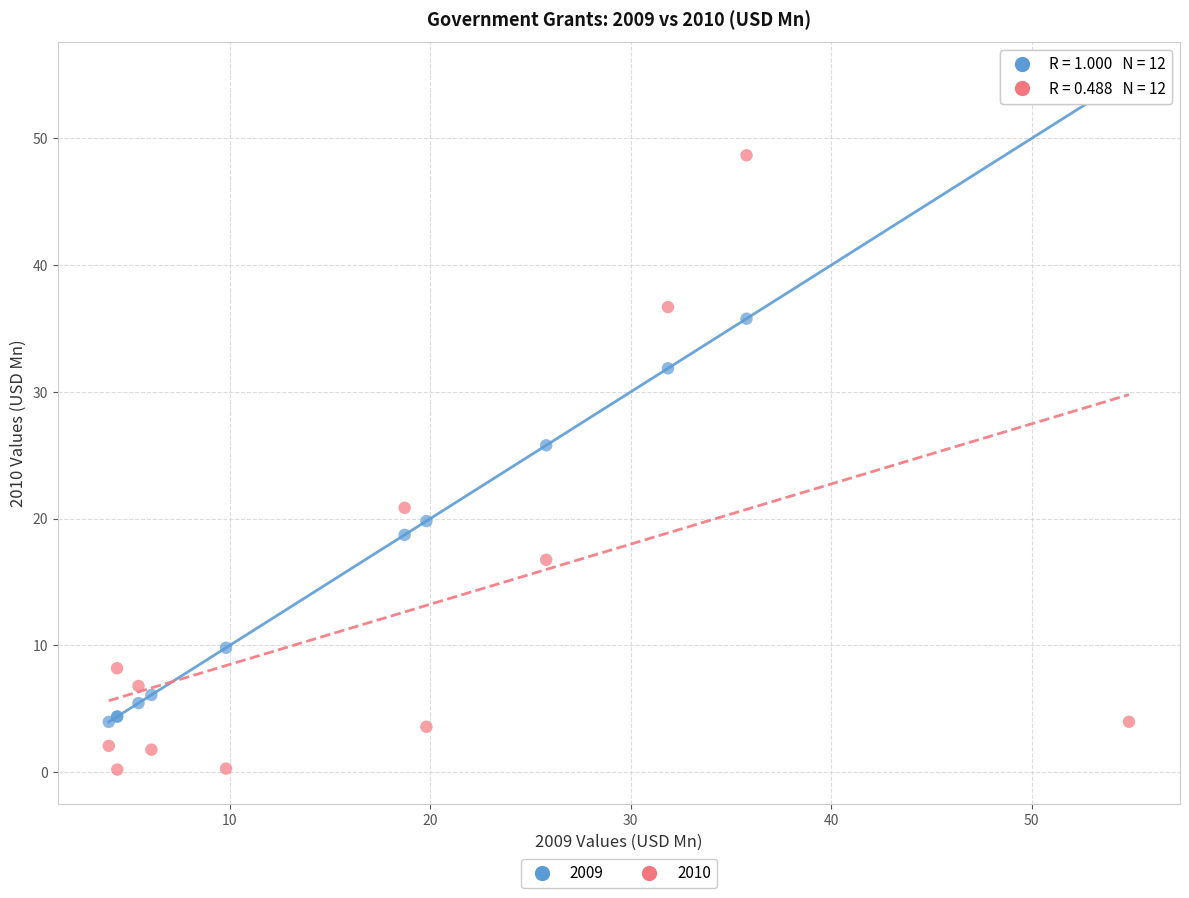

Which series contains the lowest Y value?

2010